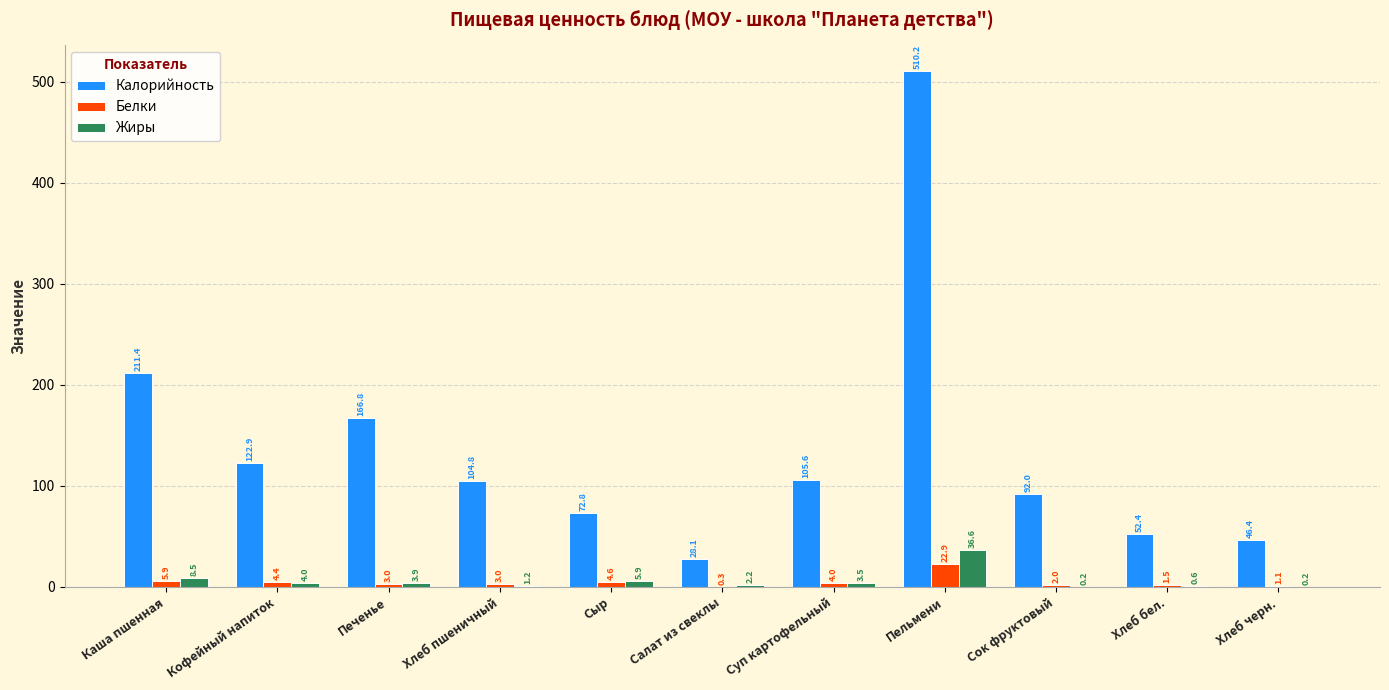

Which series has the largest total across all categories?

Калорийность